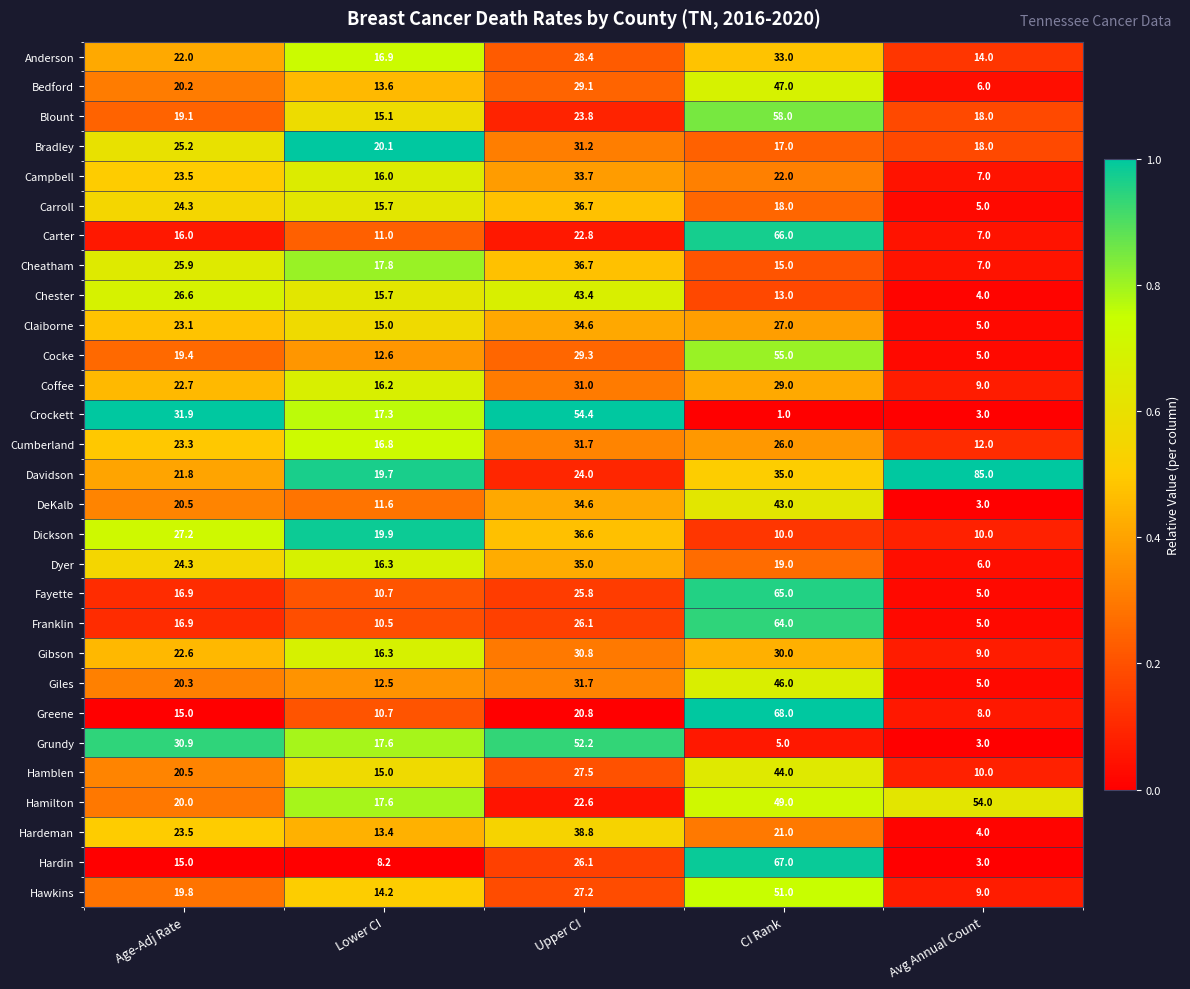

List the labels in order of Carroll value, smallest first.

Avg Annual Count, Lower CI, CI Rank, Age-Adj Rate, Upper CI